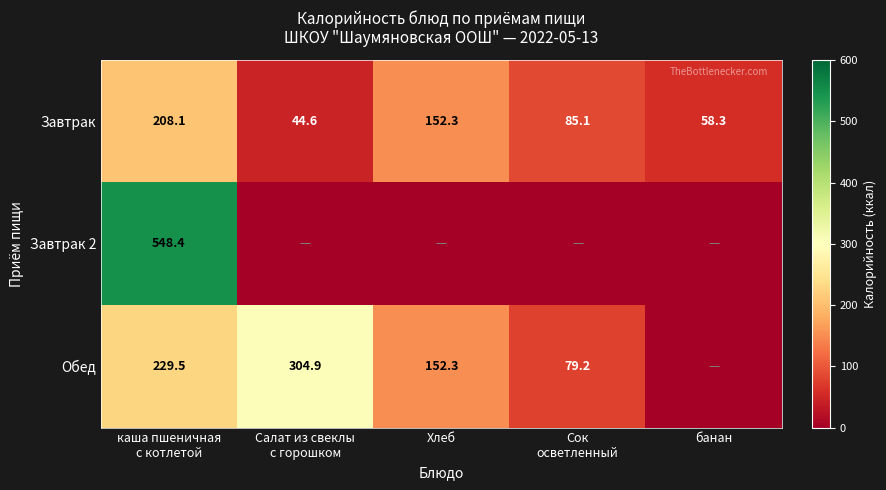

What is the spread (max minus min) of values at Салат из свеклы
с горошком?

304.9